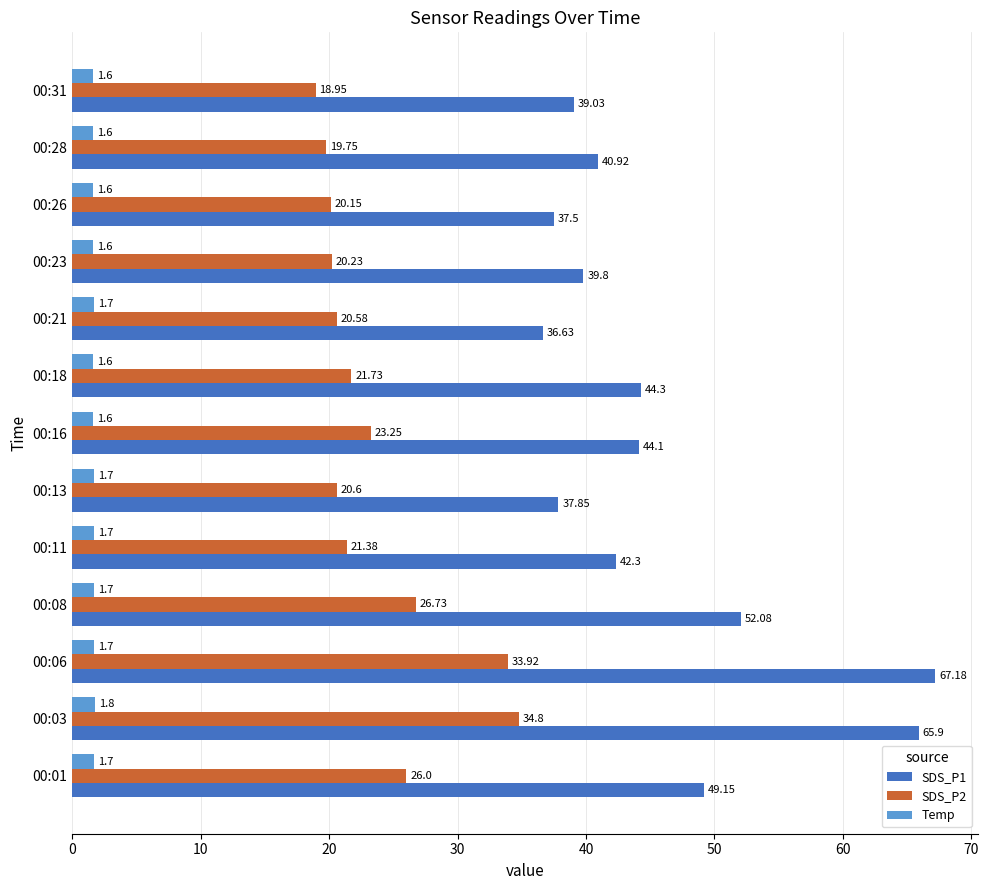

At which category is the sum across all series the highest?

00:06